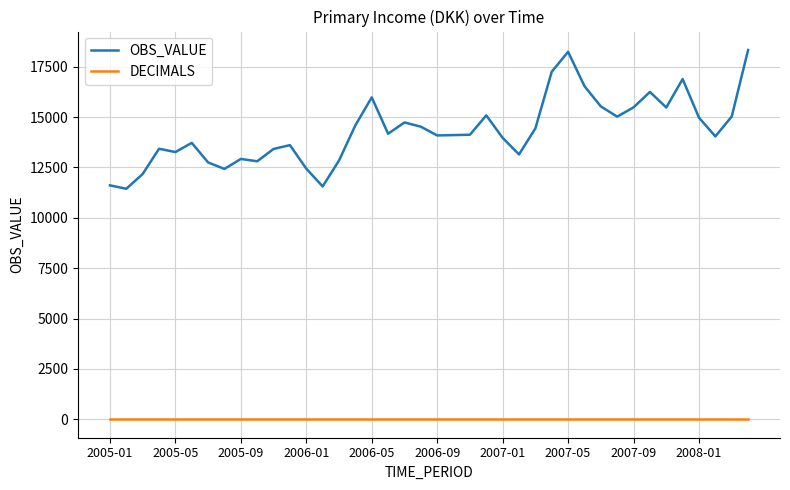

Which series has the largest total across all categories?

OBS_VALUE